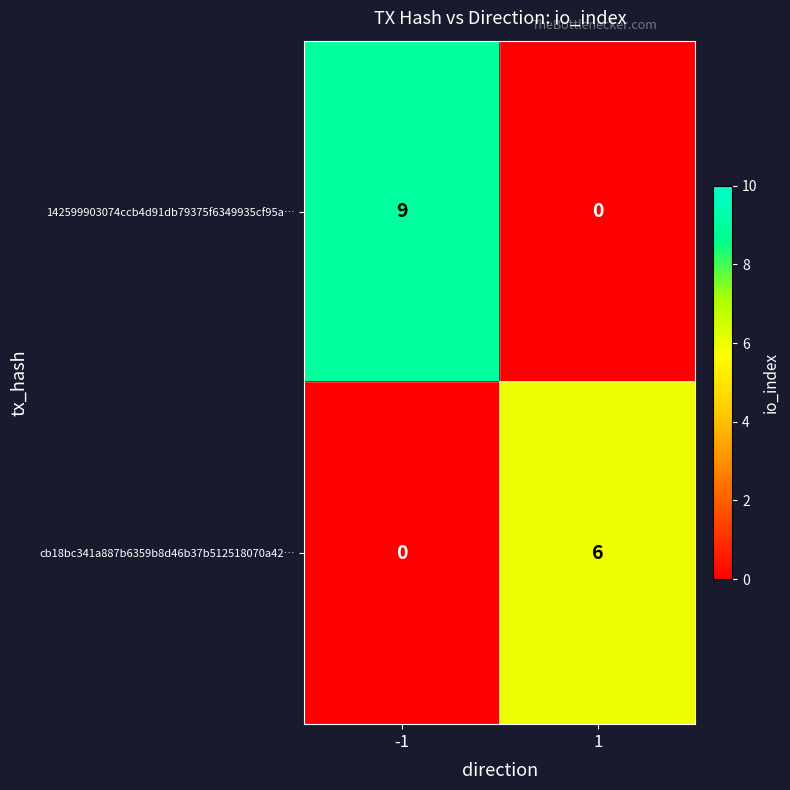

Rank the categories by 142599903074ccb4d91db79375f6349935cf95a… value from lowest to highest.

1, -1